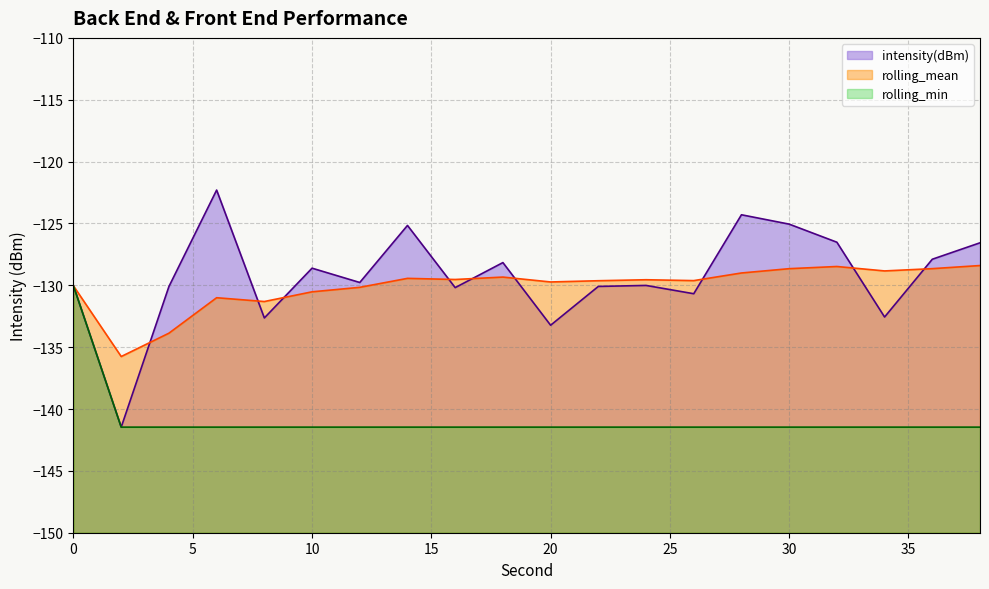

Reading left to right, list all the values displayed in this chart.

intensity(dBm): -130.1	-141.5	-130.1	-122.3	-132.6	-128.6	-129.8	-125.2	-130.2	-128.2	-133.2	-130.1	-130.0	-130.7	-124.3	-125.1	-126.5	-132.6	-127.9	-126.6
rolling_mean: -130.1	-135.8	-133.9	-131.0	-131.3	-130.5	-130.2	-129.4	-129.5	-129.3	-129.7	-129.6	-129.6	-129.6	-129.0	-128.7	-128.5	-128.8	-128.7	-128.4
rolling_min: -130.1	-141.5	-141.5	-141.5	-141.5	-141.5	-141.5	-141.5	-141.5	-141.5	-141.5	-141.5	-141.5	-141.5	-141.5	-141.5	-141.5	-141.5	-141.5	-141.5